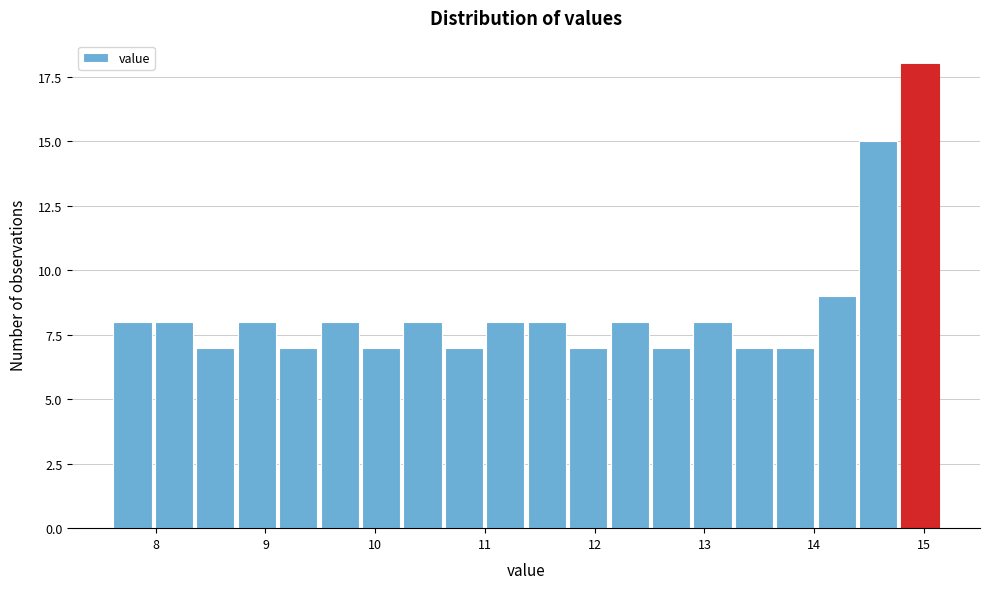

Read against the x-axis, roughly where is the centre of the tallest bar?

15.0